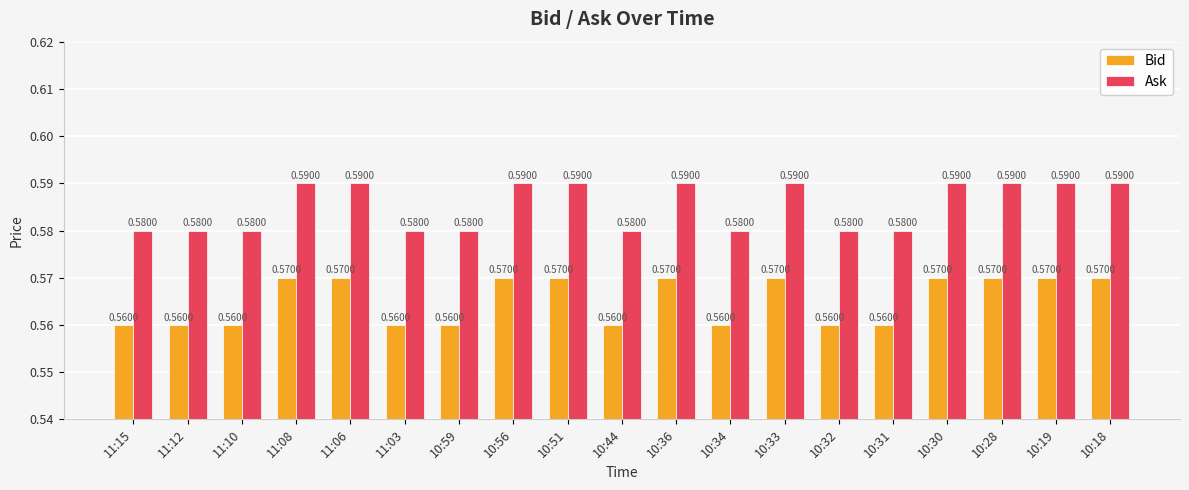

What is the sum of all Ask values?

11.1